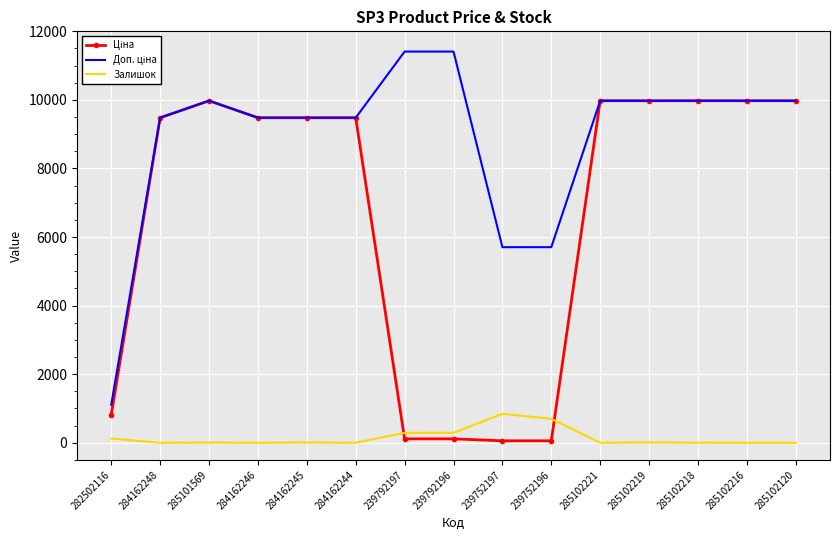

What is the greatest value displayed?

11410.0